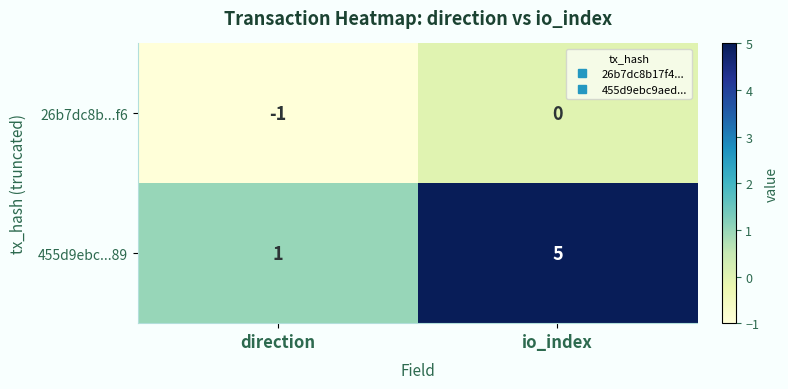

Which series has the largest total across all categories?

455d9ebc...89